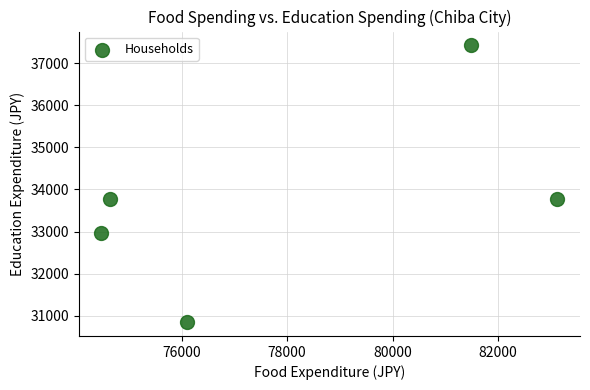

What is the range of Y values (max minus min)?

6568